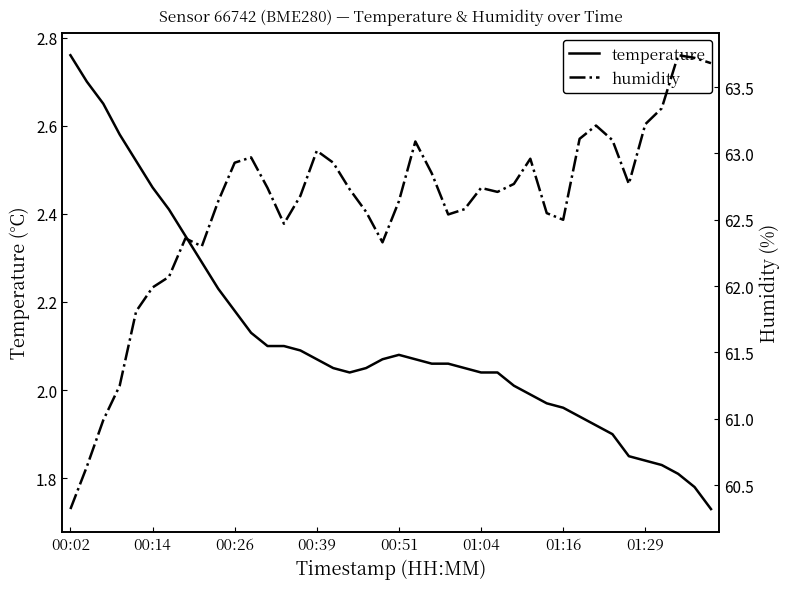

Rank the series by their maximum value, from highest to lowest.

humidity, temperature